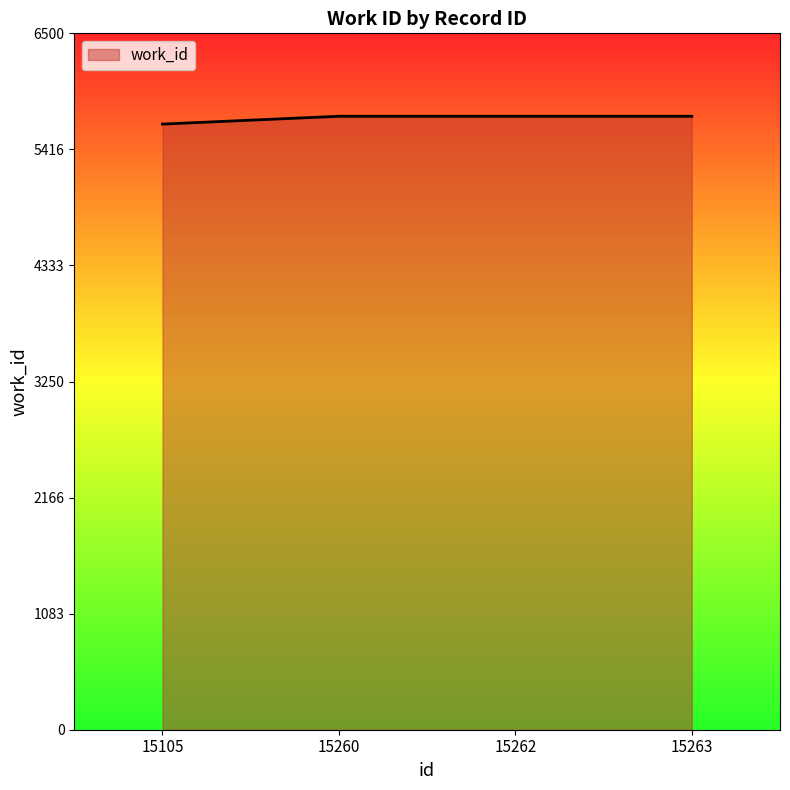

What is the difference between the maximum and minimum values?

73